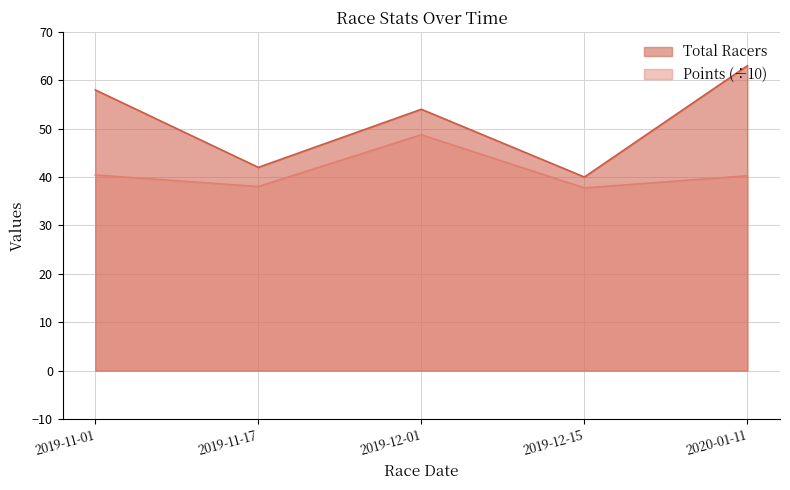

What is the maximum value shown in the chart?

63.0